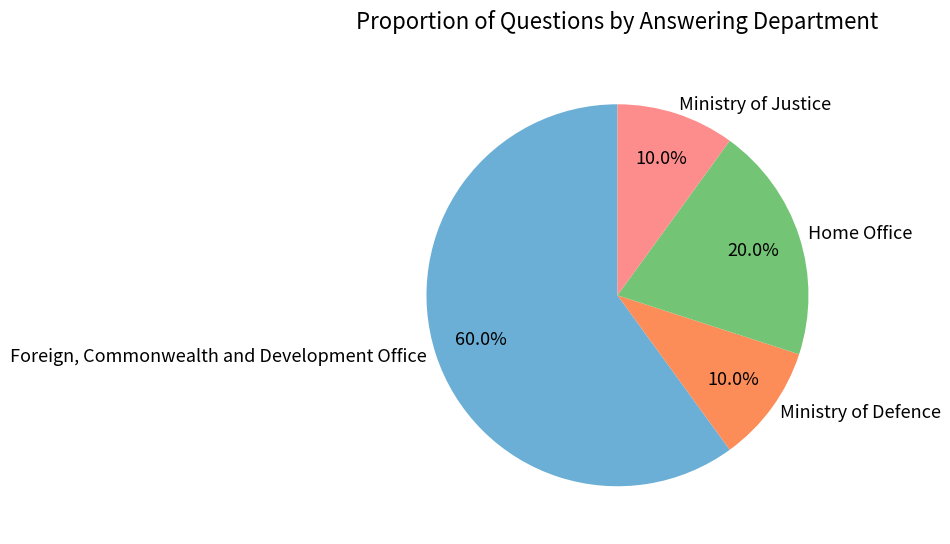

Is there a majority slice in this chart?

Yes